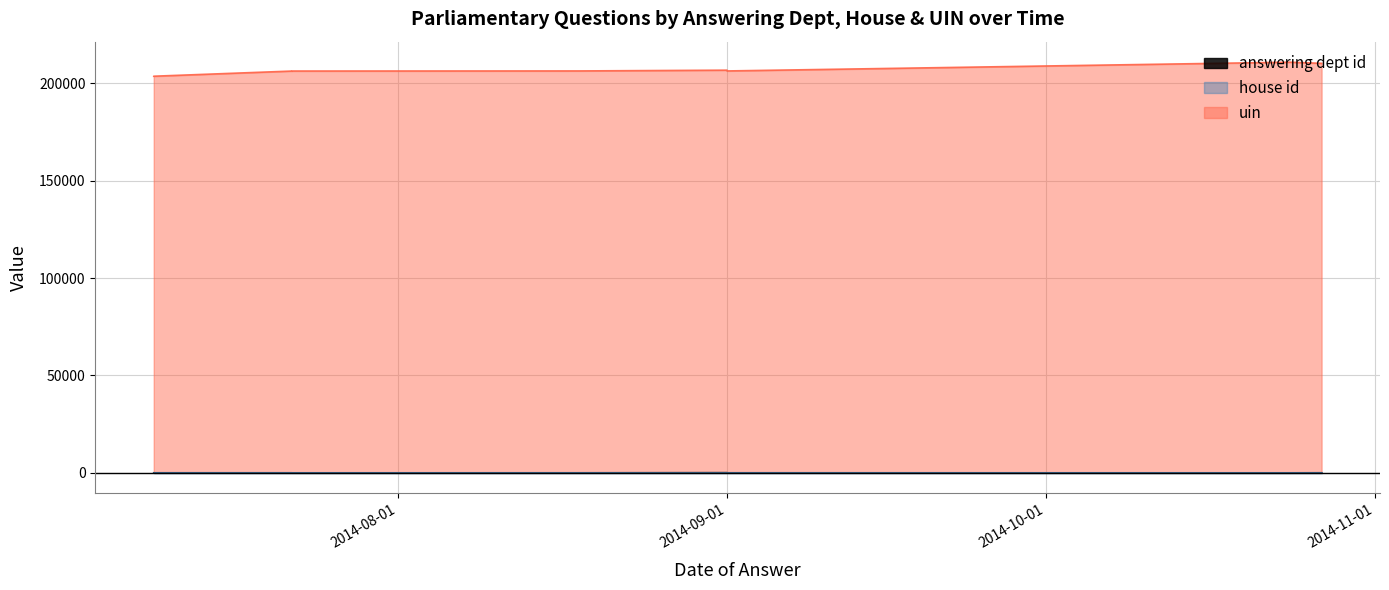

How many lines are shown in the chart?

3